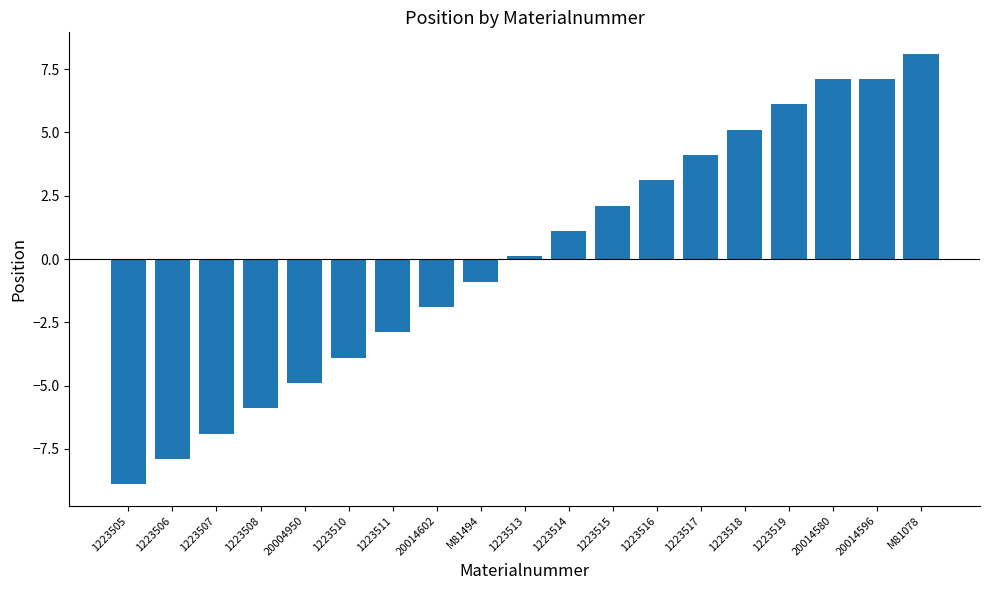

How many categories are shown in the chart?

19